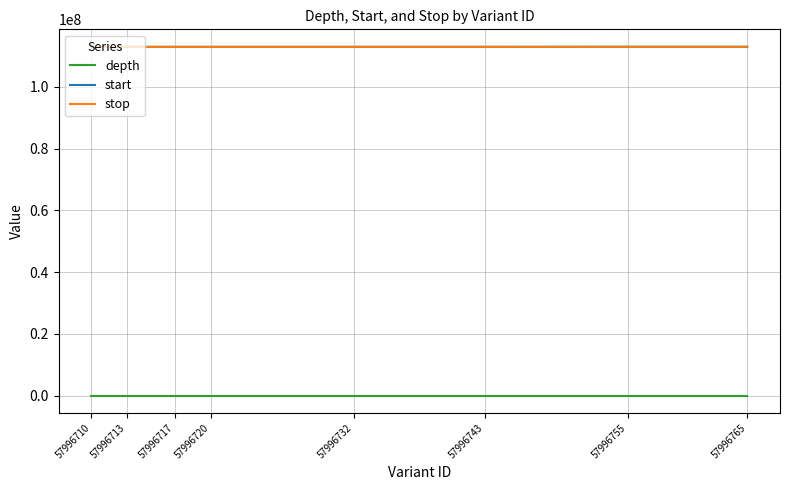

Is the value of stop at 57996765 greater than the value of depth at 57996710?

Yes